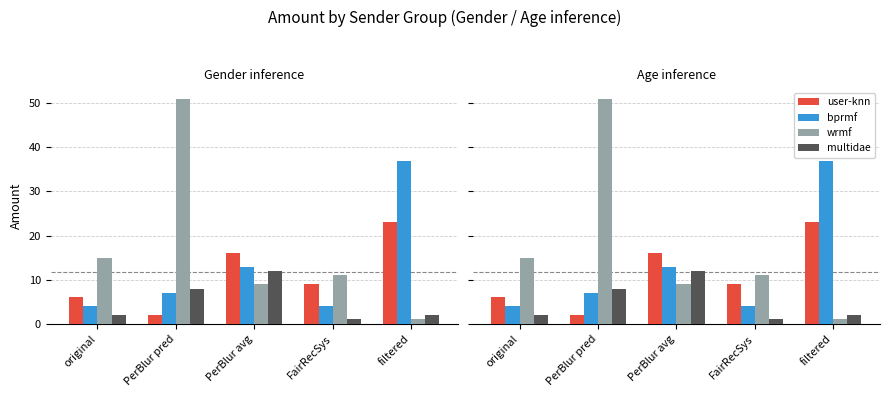

Reading left to right, transcribe all the data shown in this chart.

user-knn: original=6.1	PerBlur pred=2.0	PerBlur avg=16.0	FairRecSys=9.0	filtered=23.0
bprmf: original=4.0	PerBlur pred=7.0	PerBlur avg=13.0	FairRecSys=4.0	filtered=37.0
wrmf: original=15.0	PerBlur pred=51.0	PerBlur avg=9.0	FairRecSys=11.0	filtered=1.0
multidae: original=2.0	PerBlur pred=8.0	PerBlur avg=12.0	FairRecSys=1.0	filtered=2.0